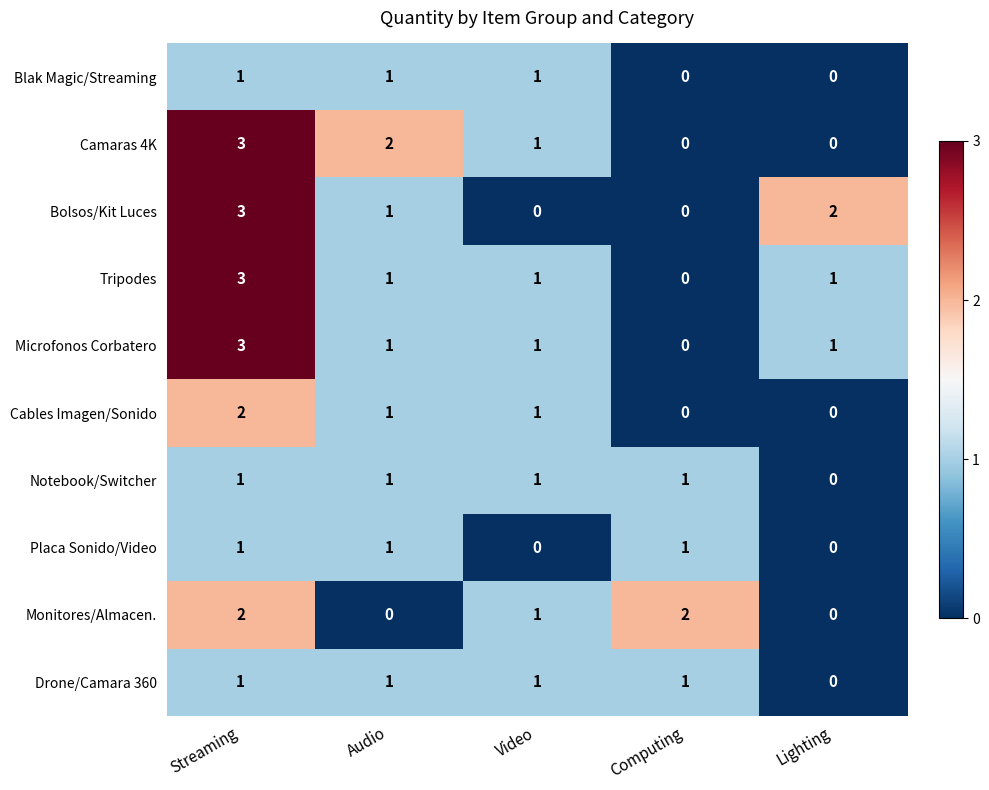

At which category is the sum across all series the highest?

Streaming